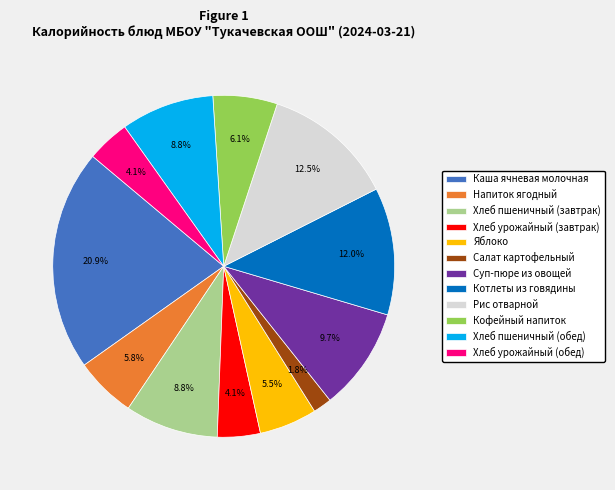

What percentage is NOT represented by Хлеб пшеничный (завтрак)?

91.2%